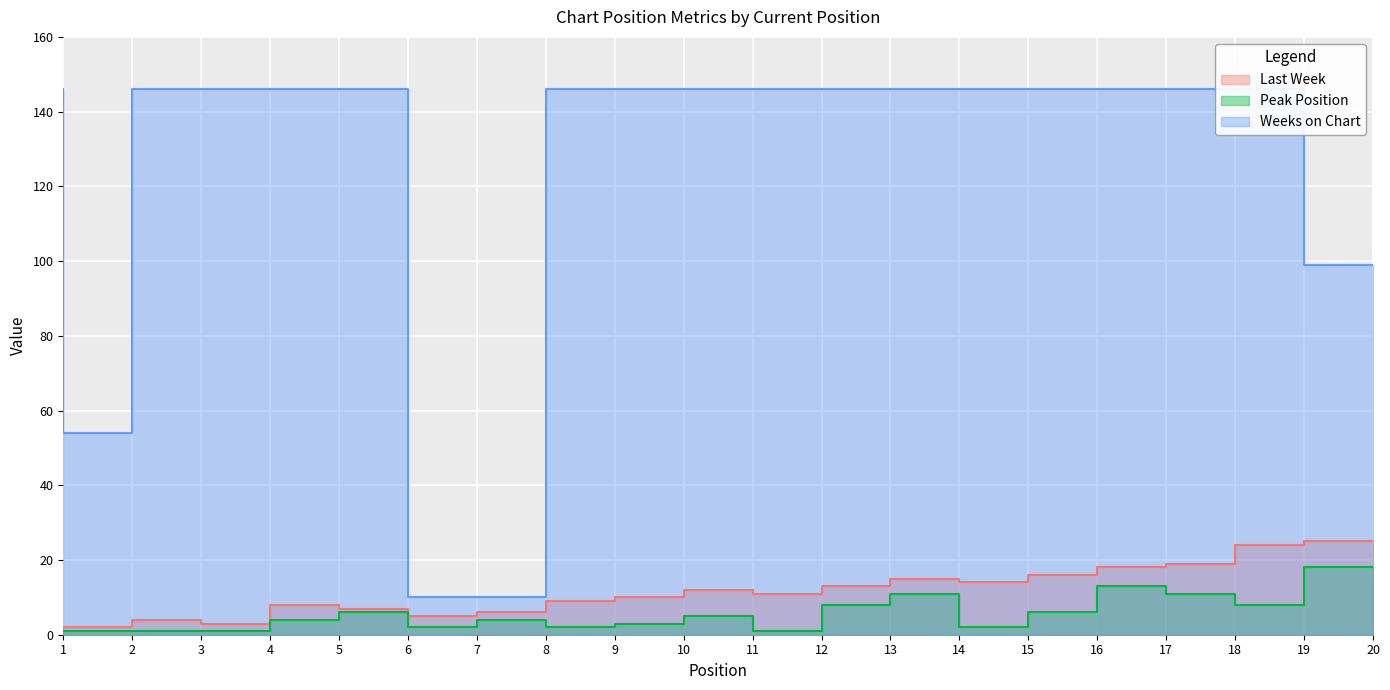

How many categories are shown in the chart?

20